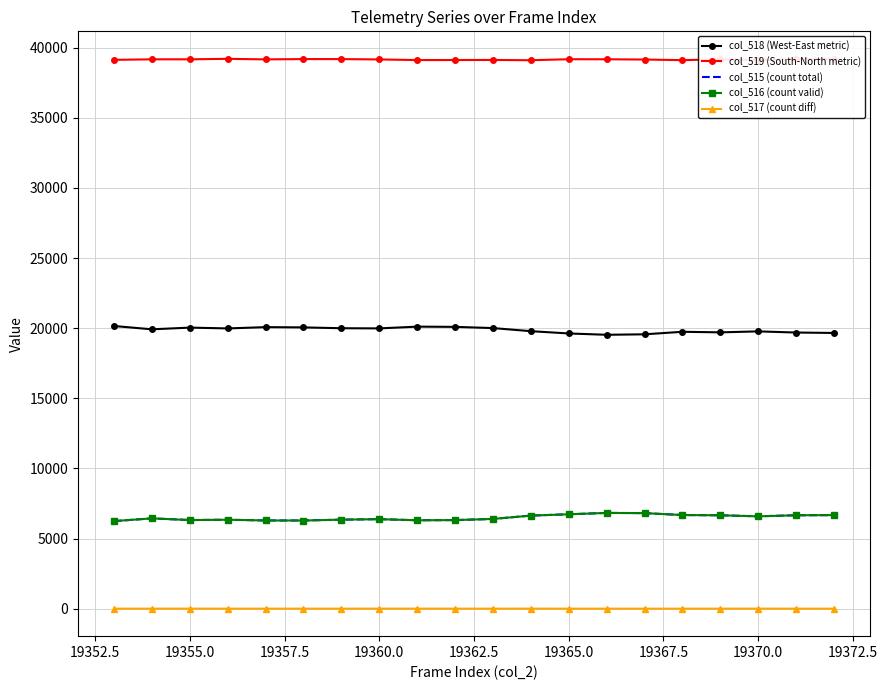

What is the maximum value for col_515 (count total)?

6828